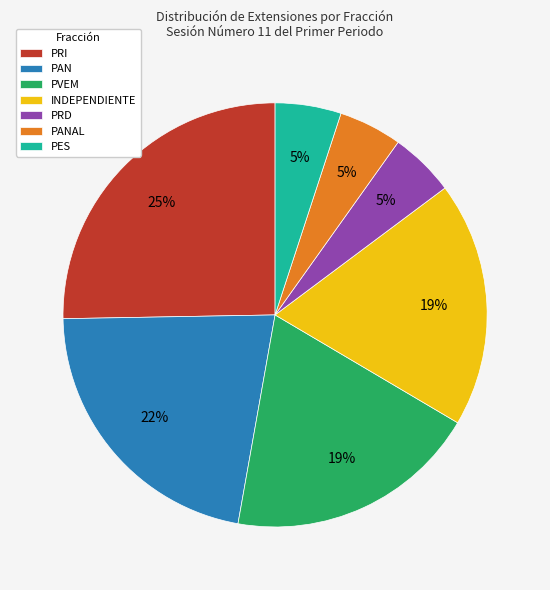

What is the largest slice in the pie chart?

PRI